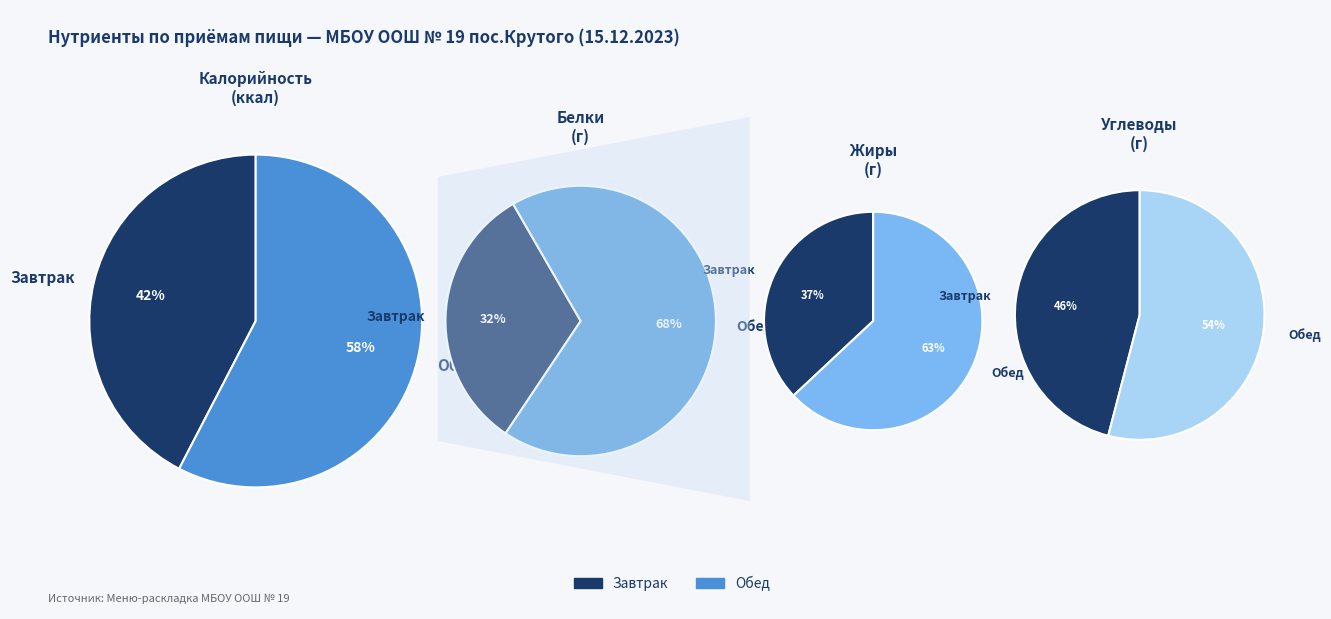

To the nearest percent, what portion does Обед represent?

58%